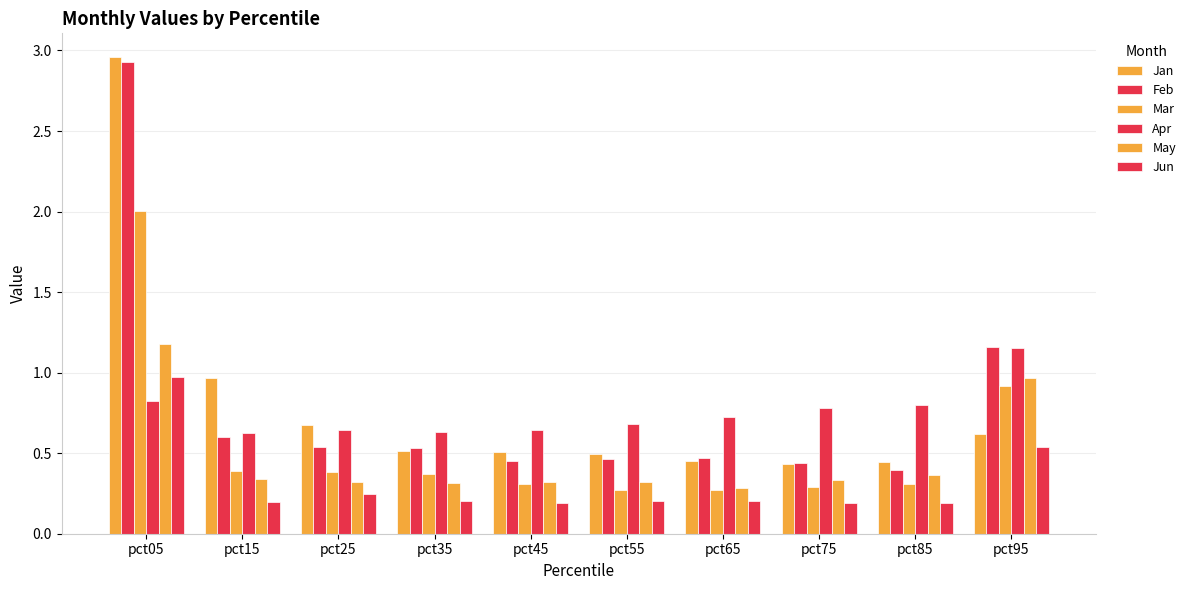

Reading left to right, extract all data points from this chart.

Jan: pct05=3.0	pct15=1.0	pct25=0.7	pct35=0.5	pct45=0.5	pct55=0.5	pct65=0.5	pct75=0.4	pct85=0.4	pct95=0.6
Feb: pct05=2.9	pct15=0.6	pct25=0.5	pct35=0.5	pct45=0.5	pct55=0.5	pct65=0.5	pct75=0.4	pct85=0.4	pct95=1.2
Mar: pct05=2.0	pct15=0.4	pct25=0.4	pct35=0.4	pct45=0.3	pct55=0.3	pct65=0.3	pct75=0.3	pct85=0.3	pct95=0.9
Apr: pct05=0.8	pct15=0.6	pct25=0.6	pct35=0.6	pct45=0.6	pct55=0.7	pct65=0.7	pct75=0.8	pct85=0.8	pct95=1.2
May: pct05=1.2	pct15=0.3	pct25=0.3	pct35=0.3	pct45=0.3	pct55=0.3	pct65=0.3	pct75=0.3	pct85=0.4	pct95=1.0
Jun: pct05=1.0	pct15=0.2	pct25=0.2	pct35=0.2	pct45=0.2	pct55=0.2	pct65=0.2	pct75=0.2	pct85=0.2	pct95=0.5